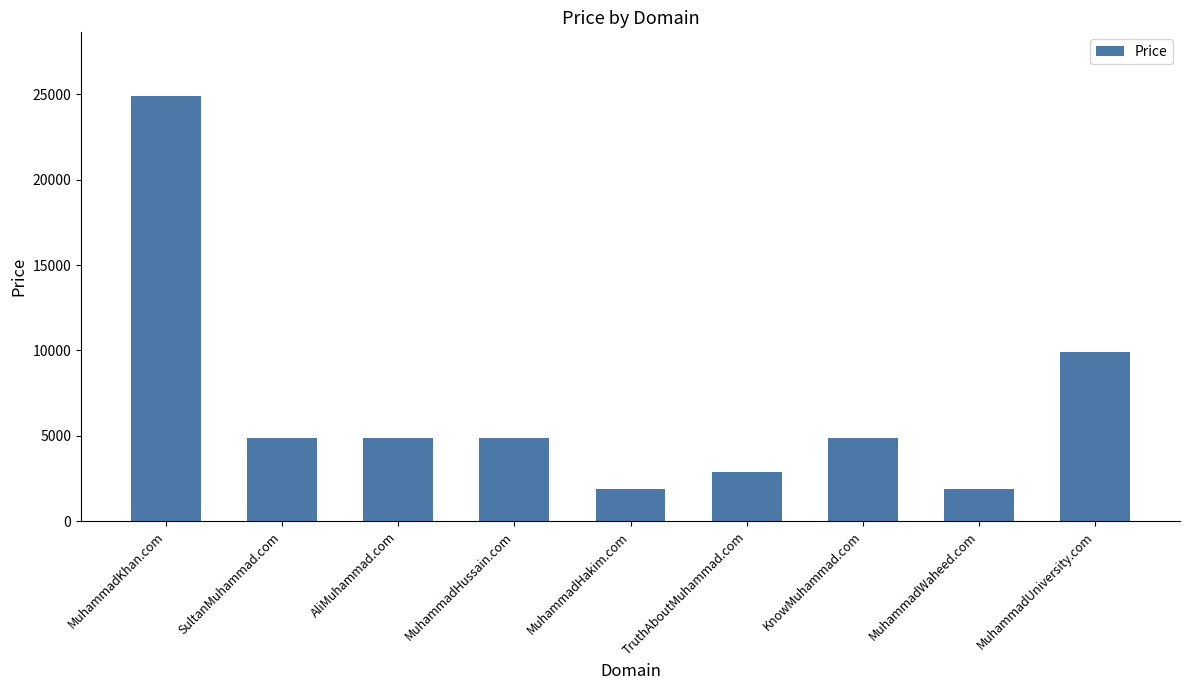

How many data points are less than 4888?

3